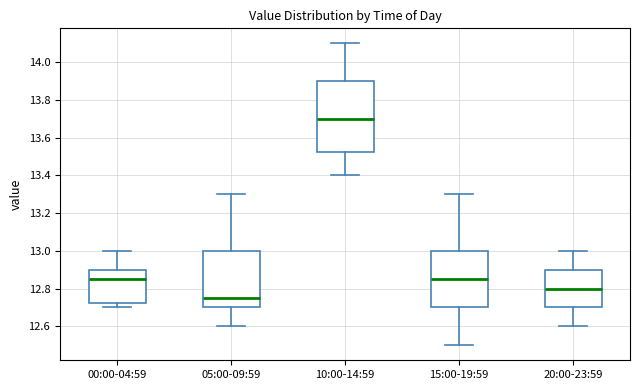

Reading left to right, transcribe this box plot: for each box, give where its median line is, the range the box spans, and where its two whiskers end, as read against the y-axis. The values are not printed on the chart, so give them approximately, as read against the axis.

00:00-04:59: median 12.86, box 12.72 to 12.90, whiskers 12.70 to 13.00
05:00-09:59: median 12.76, box 12.70 to 13.00, whiskers 12.60 to 13.30
10:00-14:59: median 13.70, box 13.52 to 13.90, whiskers 13.40 to 14.10
15:00-19:59: median 12.86, box 12.70 to 13.00, whiskers 12.50 to 13.30
20:00-23:59: median 12.80, box 12.70 to 12.90, whiskers 12.60 to 13.00